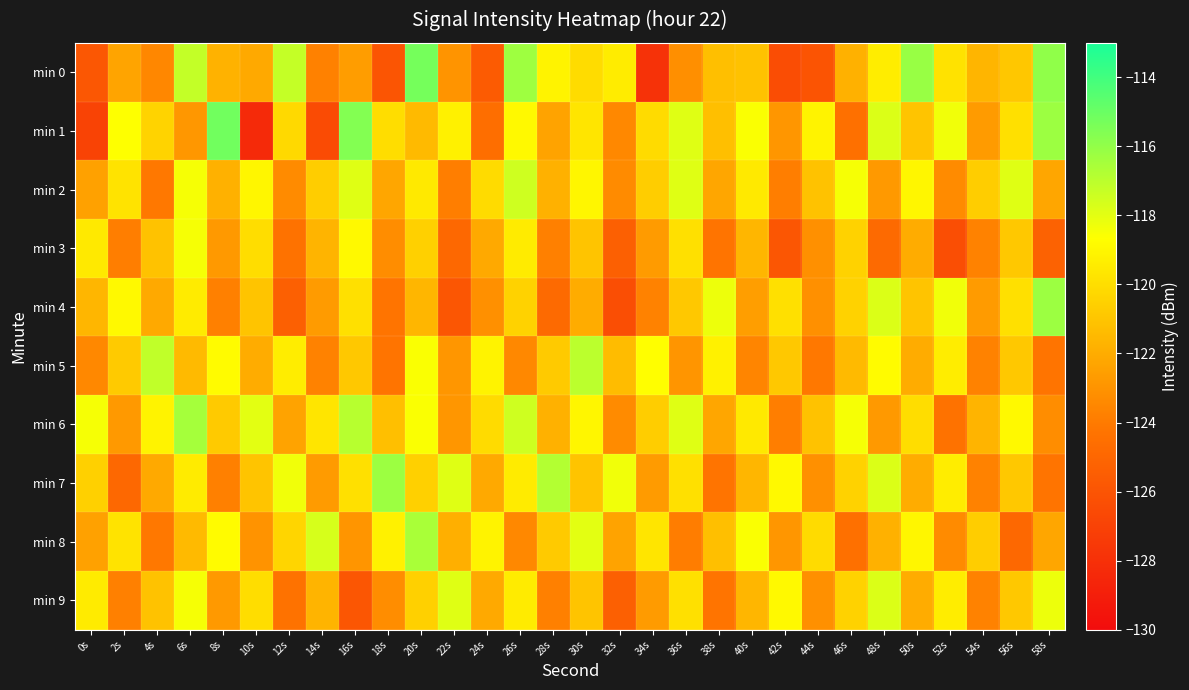

At which category is the sum across all series the highest?

20s